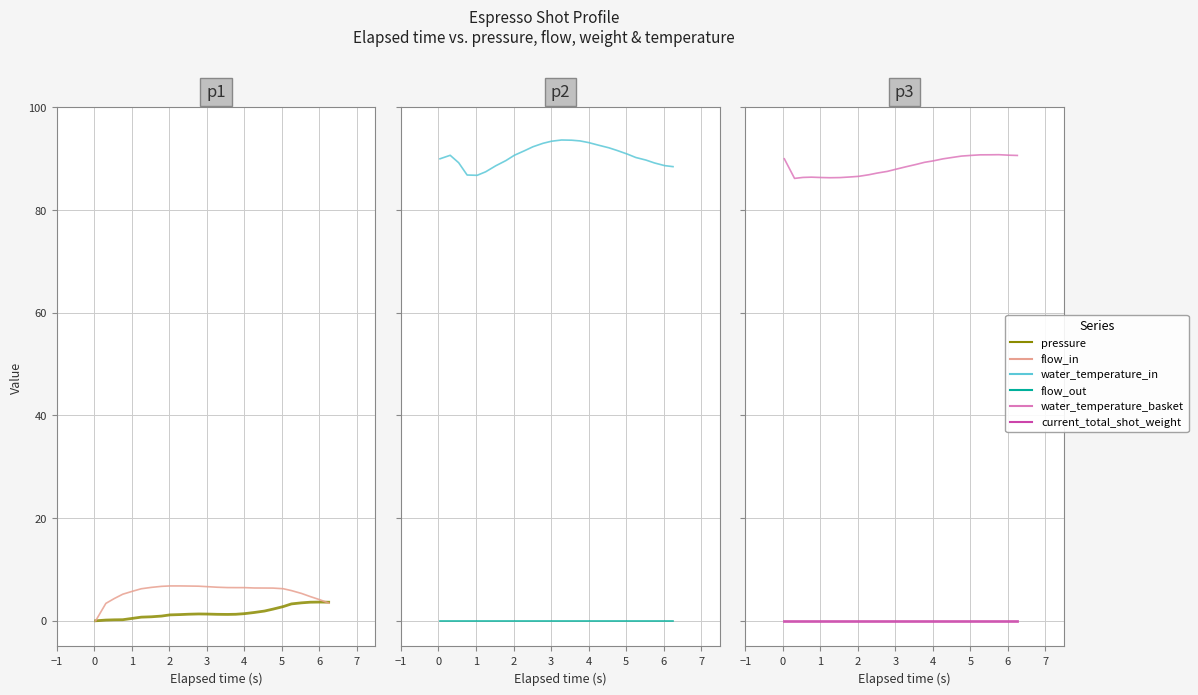

True or false: current_total_shot_weight and flow_out cross at least once.

False